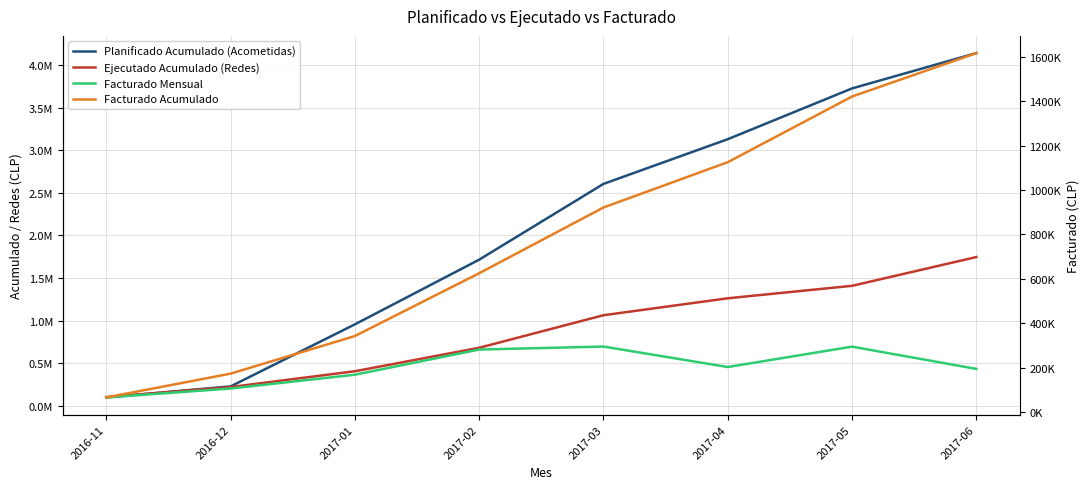

What is the difference between the second highest and minimum values in the Facturado Acumulado series?

1353738.8